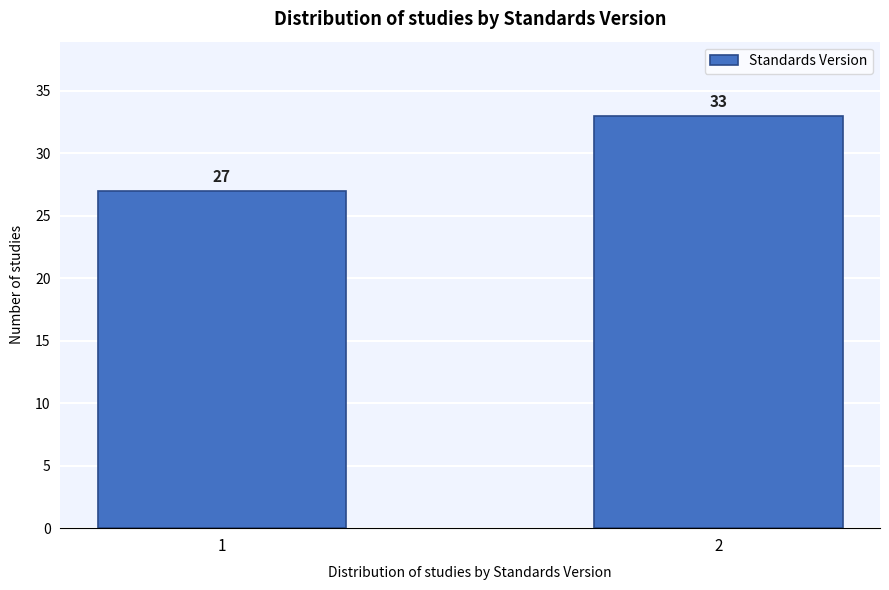

Reading right to left, list all the values displayed in this chart.

2=33	1=27